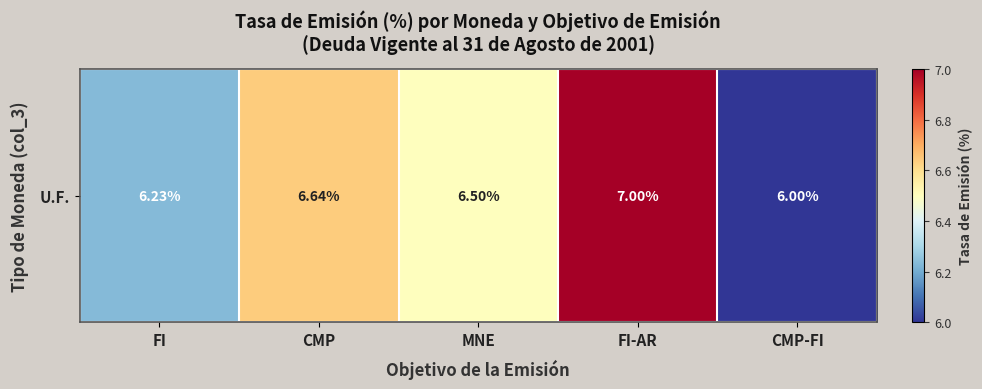

List the labels in order of value, largest first.

FI-AR, CMP, MNE, FI, CMP-FI